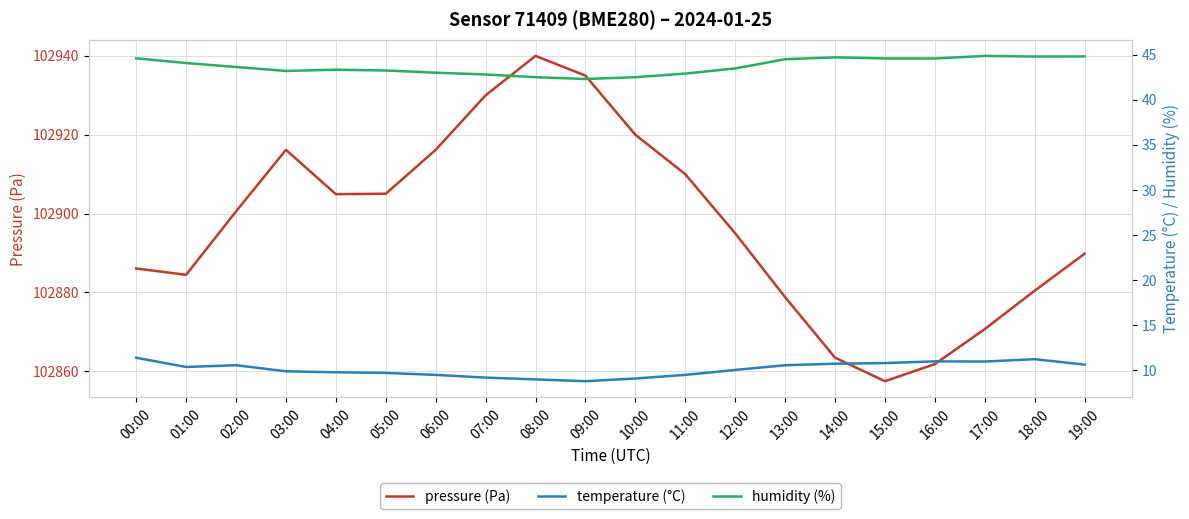

Reading left to right, what are all the values shown in this chart?

pressure (Pa): 102886.1	102884.5	102900.6	102916.2	102904.9	102905.0	102916.2	102930.0	102940.0	102935.0	102920.0	102910.0	102895.0	102878.8	102863.5	102857.5	102861.8	102870.7	102880.4	102889.8
temperature (°C): 11.4	10.4	10.6	9.9	9.8	9.7	9.5	9.2	9.0	8.8	9.1	9.5	10.1	10.6	10.7	10.8	11.0	11.0	11.2	10.6
humidity (%): 44.6	44.1	43.6	43.2	43.3	43.2	43.0	42.8	42.5	42.3	42.5	42.9	43.5	44.5	44.7	44.6	44.6	44.9	44.8	44.8